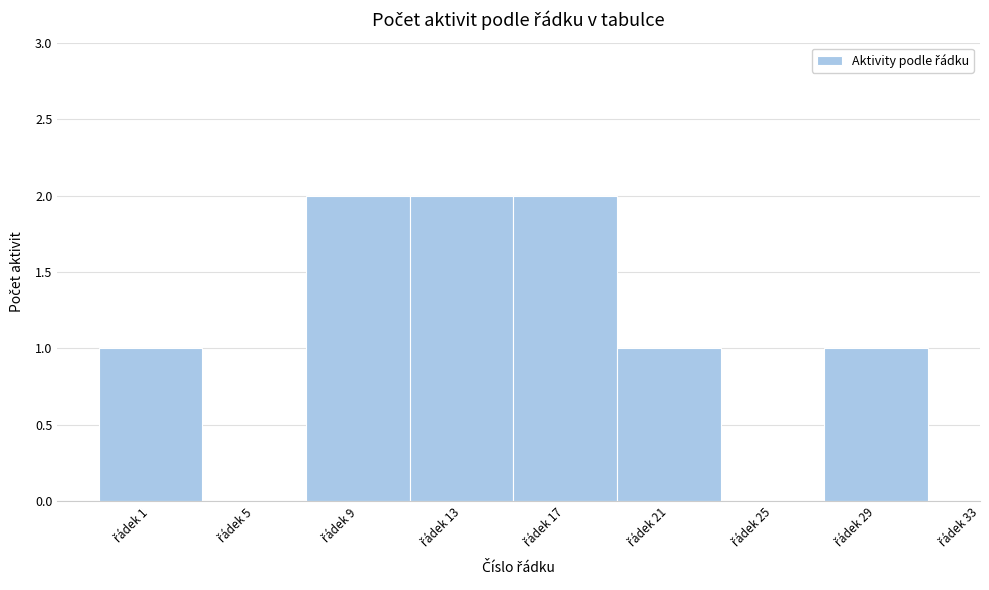

Are the bars horizontal?

No